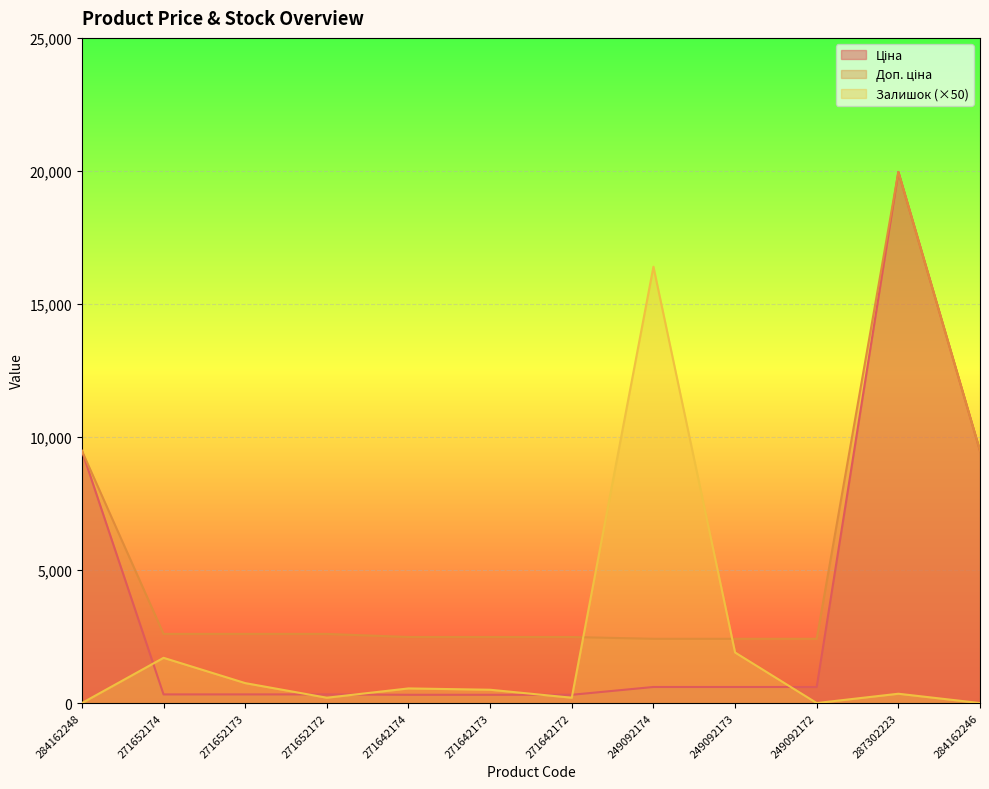

How many values in the Ціна series exceed 603?

6